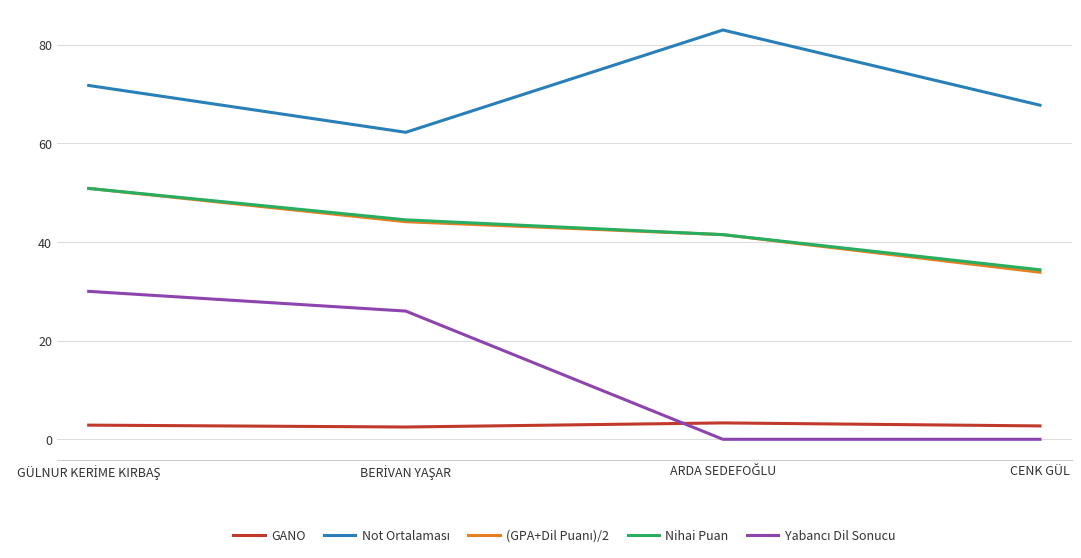

True or false: GANO and Nihai Puan cross at least once.

False